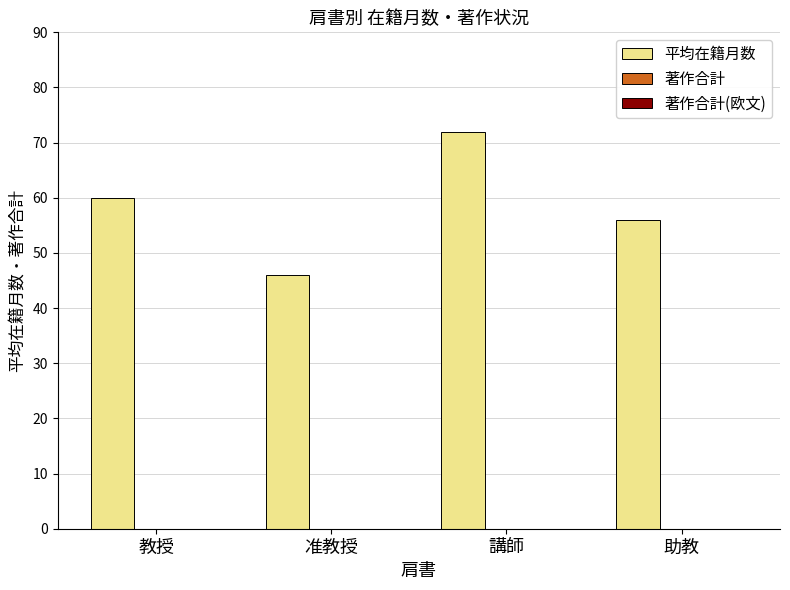

Reading left to right, transcribe all the data shown in this chart.

教授=60	准教授=46	講師=72	助教=56